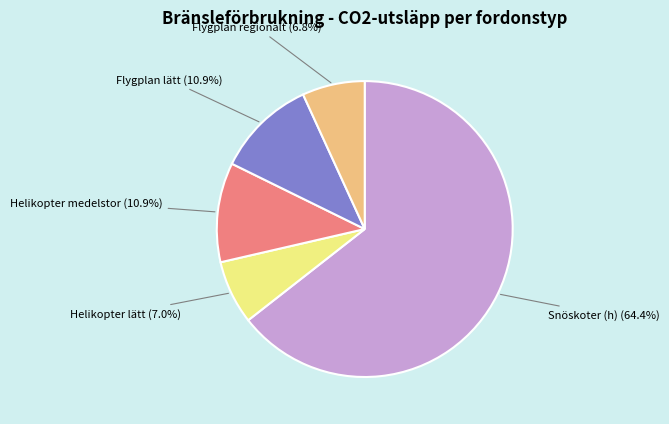

What is the ratio of the value at Helikopter lätt to the value at Snöskoter (h)?

0.1